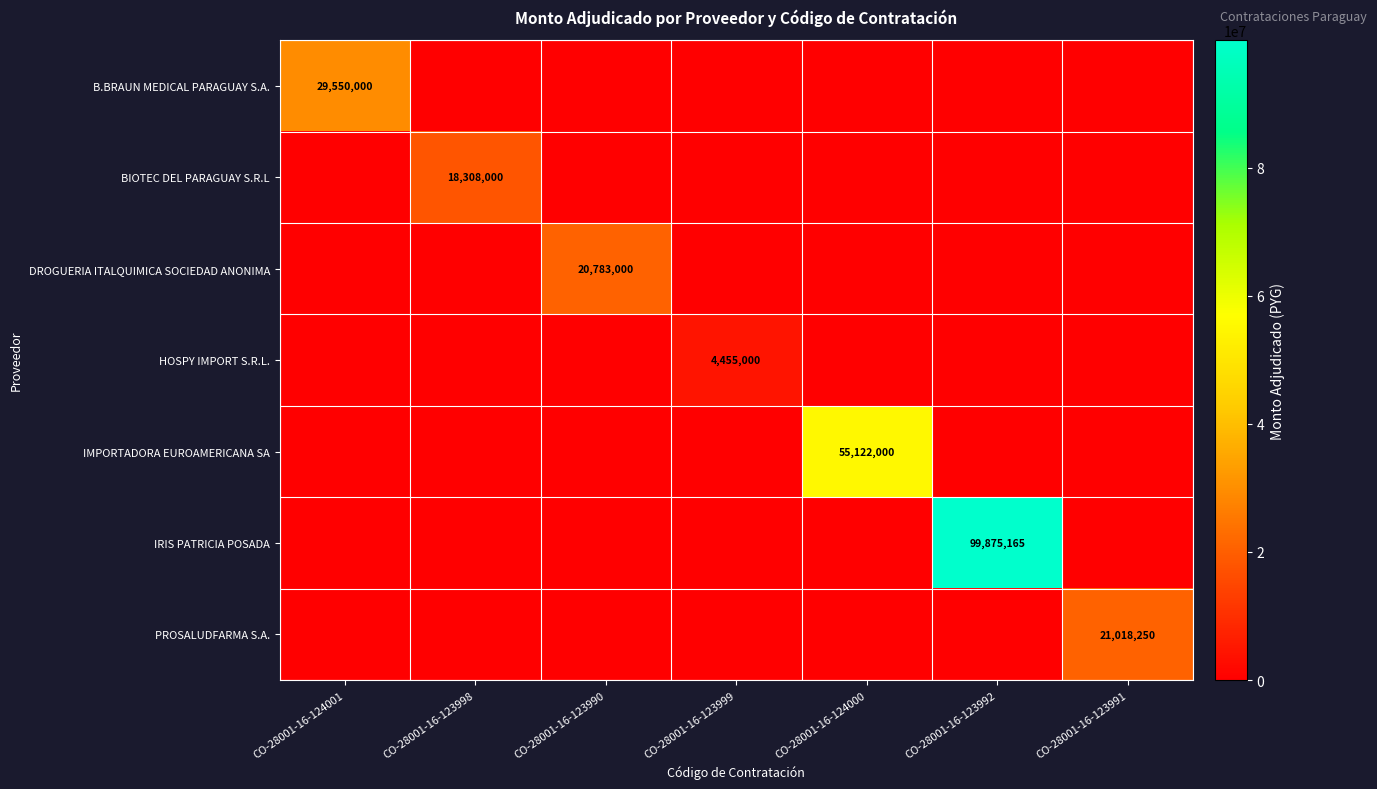

What is the spread (max minus min) of values at CO-28001-16-123999?

4455000